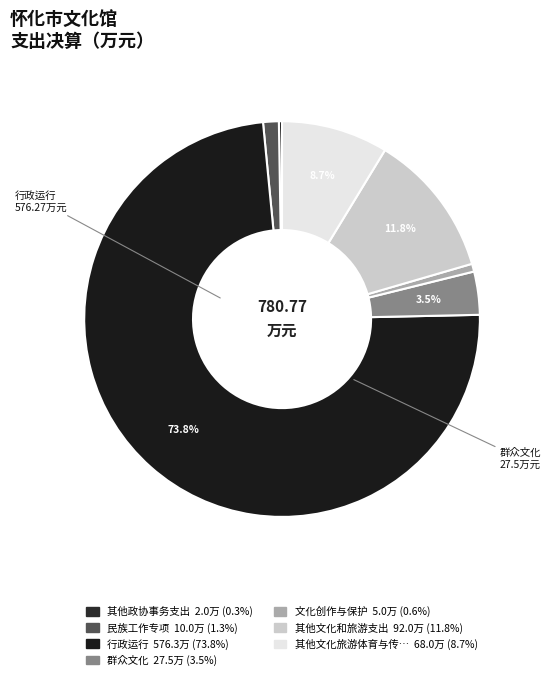

Rank the categories by value from lowest to highest.

其他政协事务支出, 文化创作与保护, 民族工作专项, 群众文化, 其他文化旅游体育与传媒支出, 其他文化和旅游支出, 行政运行